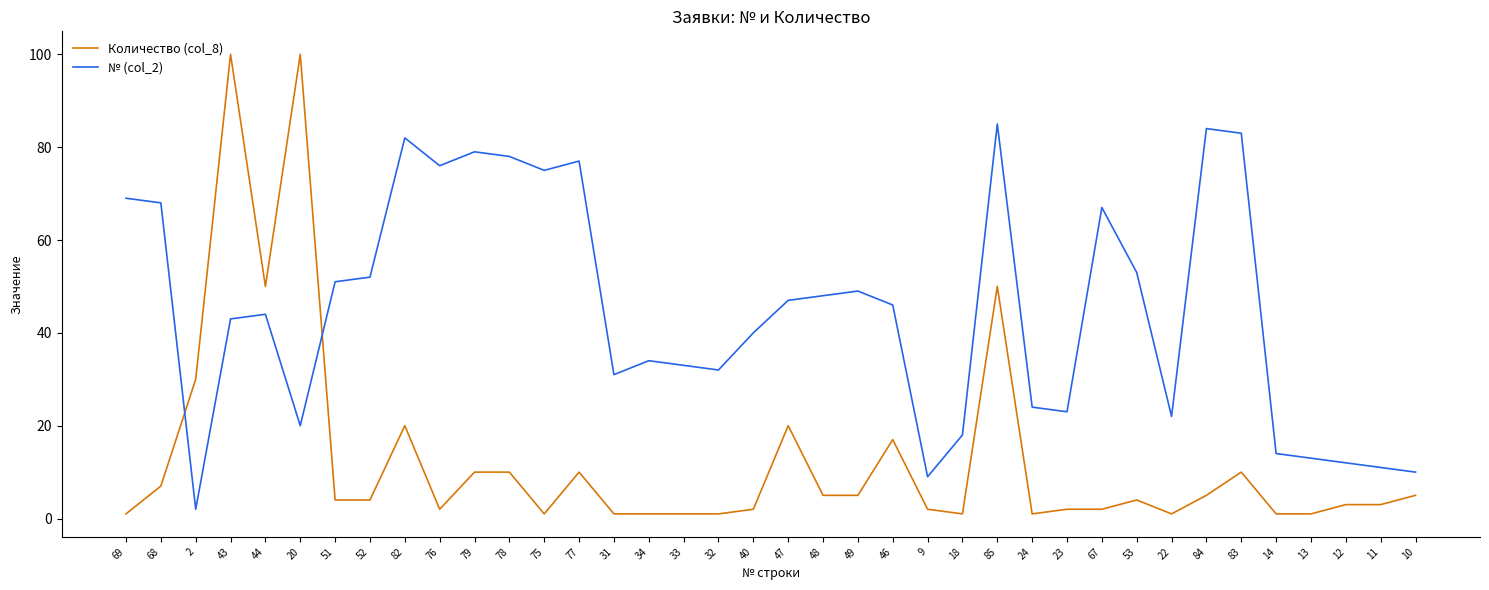

True or false: Количество (col_8) and № (col_2) intersect in this chart.

True